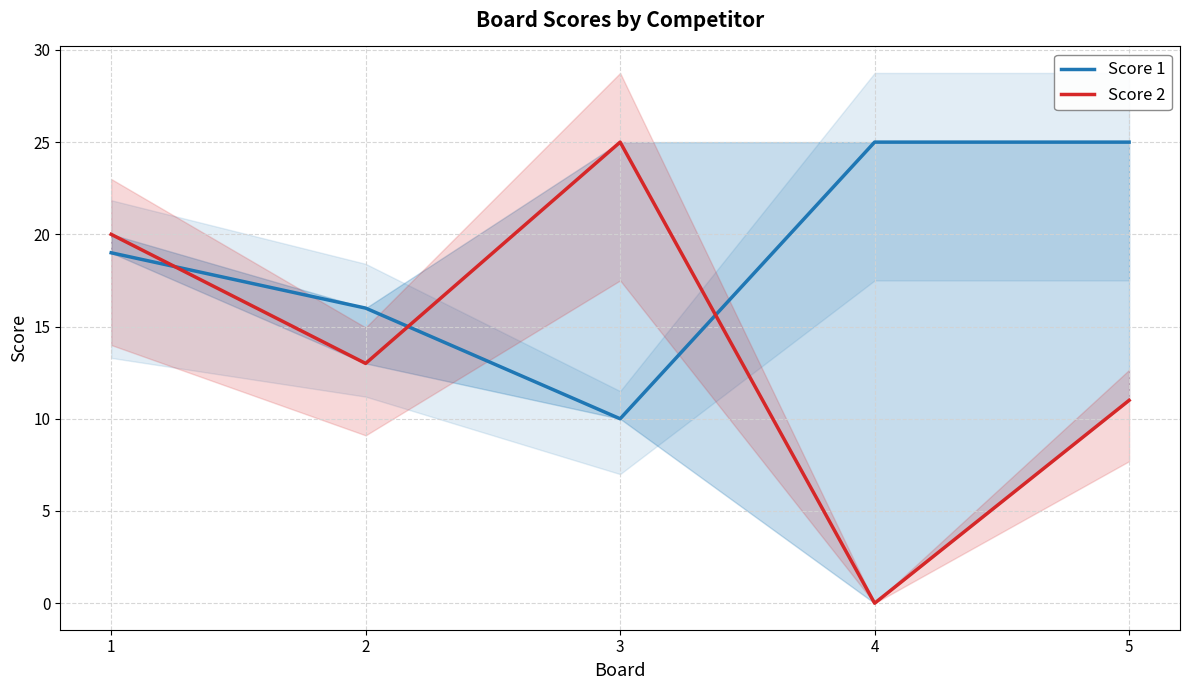

What are all the series names shown in the legend?

Score 1, Score 2